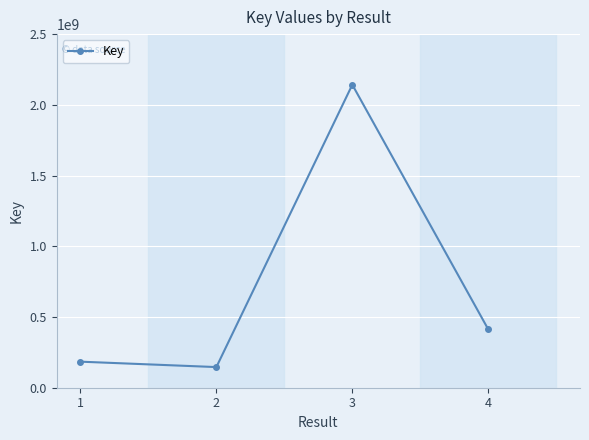

How many lines are shown in the chart?

1